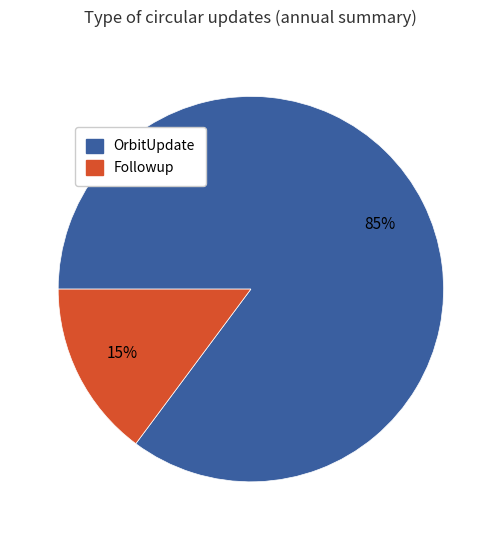

How many segments does this pie chart have?

2